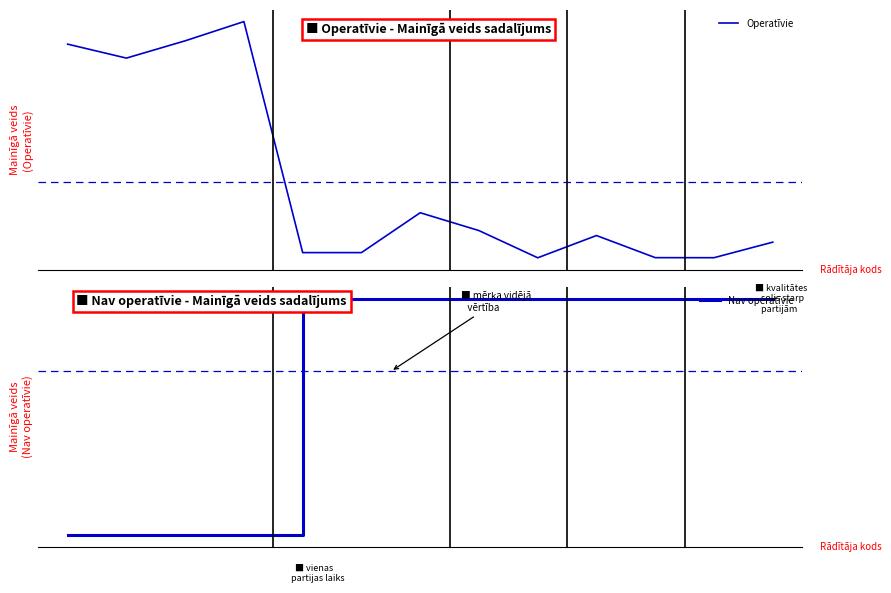

At which category does Operatīvie reach its first local peak?

3